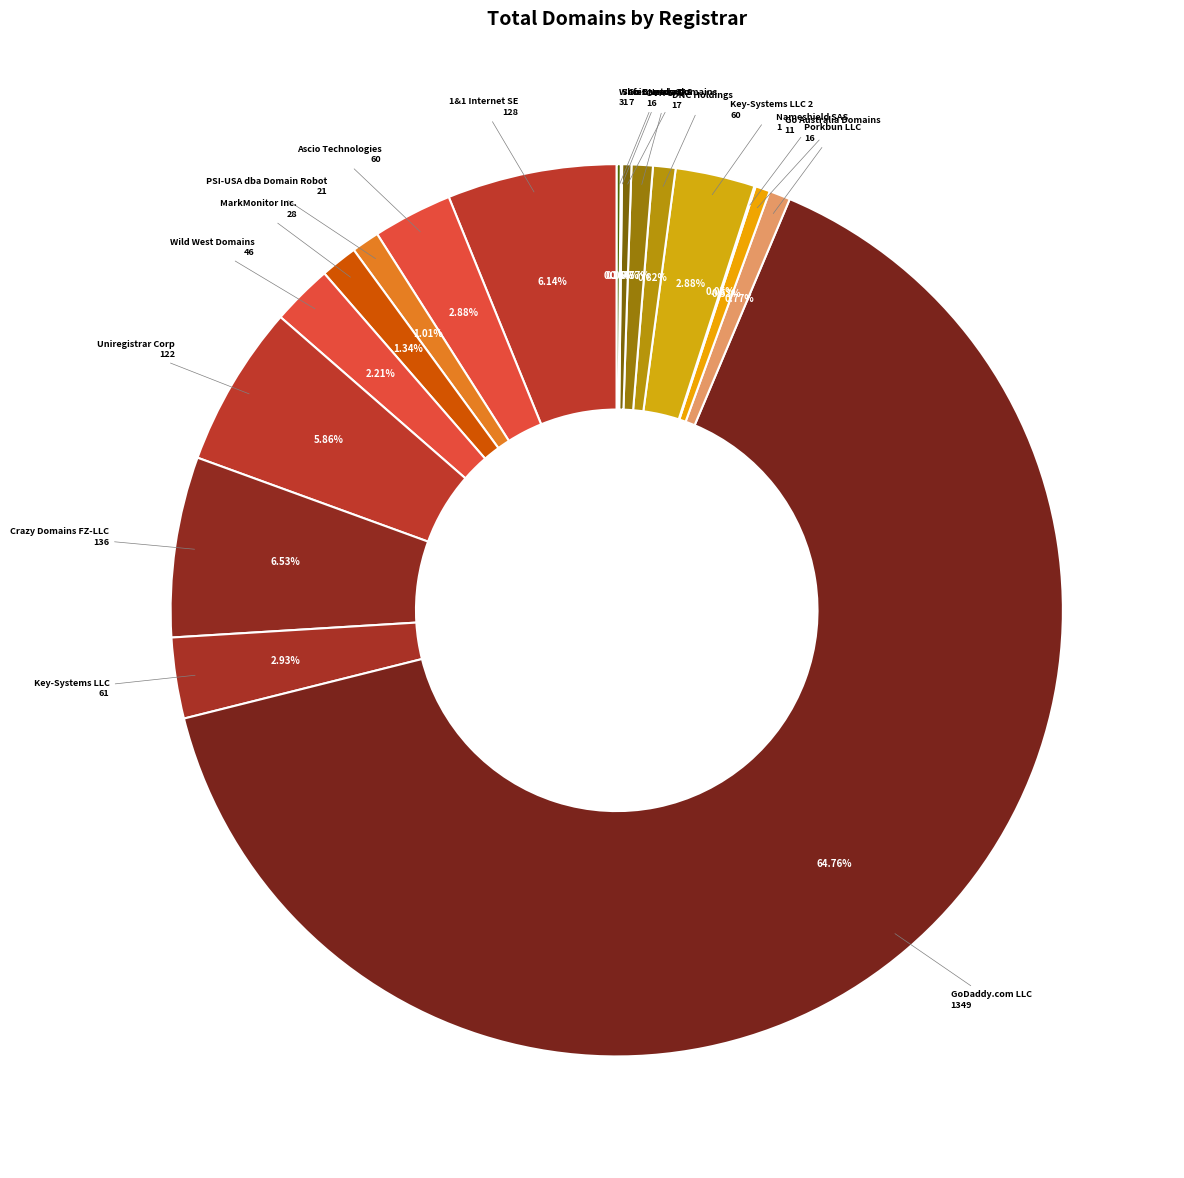

To the nearest percent, what is the difference between the largest and smallest slice percentages?

65%